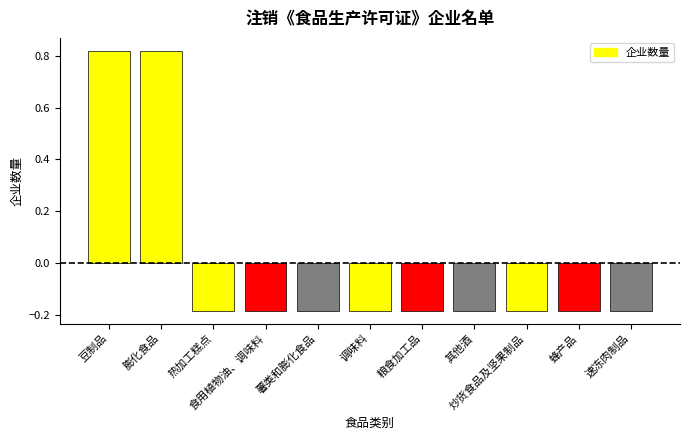

List the labels in order of value, largest first.

豆制品, 膨化食品, 热加工糕点, 食用植物油、调味料, 薯类和膨化食品, 调味料, 粮食加工品, 其他酒, 炒货食品及坚果制品, 蜂产品, 速冻肉制品